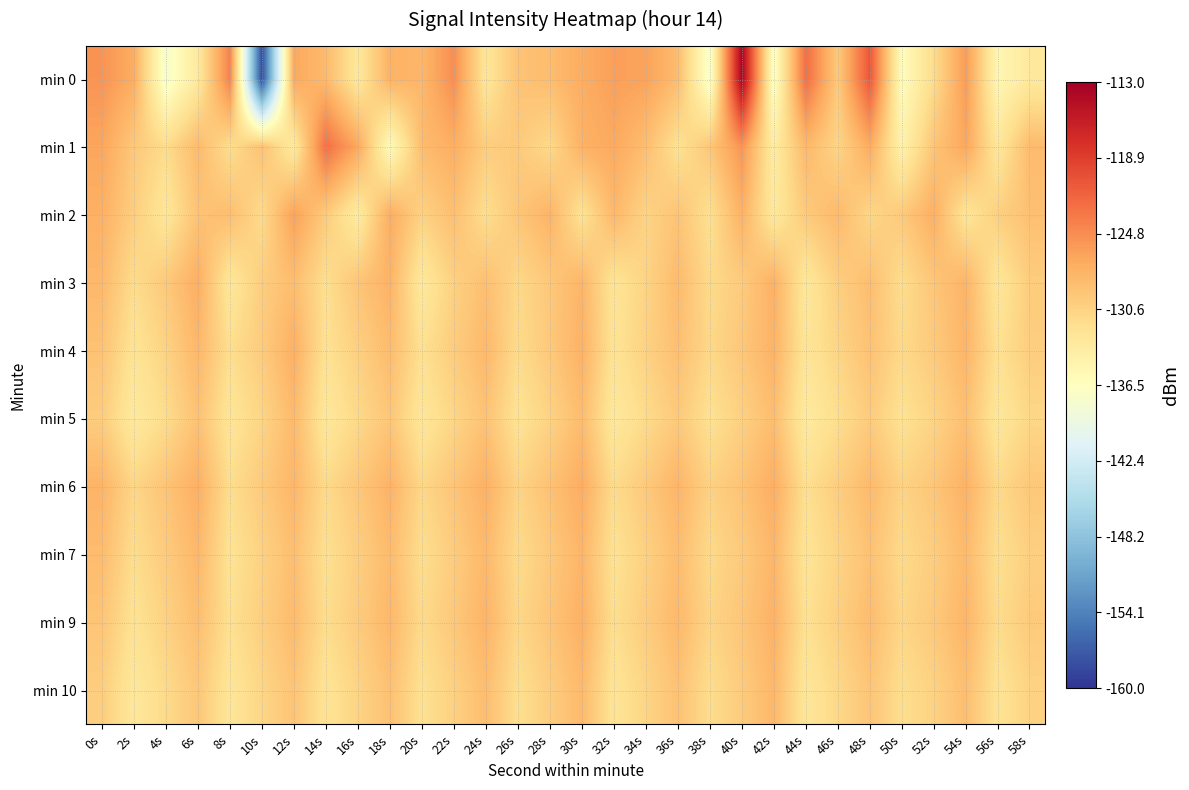

Reading right to left, what are all the values shown in this chart?

min 0: 58s=-133.2	56s=-135.3	54s=-125.8	52s=-131.5	50s=-136.2	48s=-120.8	46s=-129.8	44s=-122.5	42s=-137.0	40s=-113.5	38s=-137.5	36s=-128.6	34s=-126.4	32s=-126.1	30s=-127.2	28s=-128.6	26s=-129.1	24s=-132.7	22s=-124.8	20s=-128.0	18s=-127.6	16s=-133.0	14s=-128.3	12s=-126.9	10s=-158.3	8s=-124.0	6s=-133.2	4s=-137.7	2s=-127.2	0s=-125.3
min 1: 58s=-128.4	56s=-132.9	54s=-126.7	52s=-129.3	50s=-134.5	48s=-127.1	46s=-130.8	44s=-128.2	42s=-133.7	40s=-125.3	38s=-129.5	36s=-132.1	34s=-128.7	32s=-126.9	30s=-127.6	28s=-131.2	26s=-129.8	24s=-130.1	22s=-127.3	20s=-128.5	18s=-136.0	16s=-126.8	14s=-122.6	12s=-133.4	10s=-129.0	8s=-131.7	6s=-128.4	4s=-131.5	2s=-129.6	0s=-126.6
min 2: 58s=-128.9	56s=-130.3	54s=-132.6	52s=-127.4	50s=-129.7	48s=-131.0	46s=-128.3	44s=-129.8	42s=-133.1	40s=-127.6	38s=-131.9	36s=-129.2	34s=-130.7	32s=-128.1	30s=-132.3	28s=-127.8	26s=-129.4	24s=-131.7	22s=-128.8	20s=-130.5	18s=-127.2	16s=-133.6	14s=-129.9	12s=-126.3	10s=-131.4	8s=-128.7	6s=-129.1	4s=-132.8	2s=-130.2	0s=-127.5
min 3: 58s=-130.0	56s=-132.8	54s=-127.8	52s=-129.4	50s=-131.6	48s=-128.7	46s=-130.2	44s=-133.0	42s=-127.5	40s=-129.9	38s=-131.3	36s=-128.4	34s=-130.7	32s=-132.5	30s=-127.9	28s=-129.6	26s=-131.1	24s=-128.8	22s=-130.4	20s=-133.2	18s=-127.7	16s=-129.3	14s=-131.8	12s=-128.6	10s=-130.1	8s=-132.9	6s=-127.3	4s=-129.7	2s=-131.5	0s=-128.2
min 4: 58s=-130.1	56s=-132.0	54s=-127.9	52s=-129.8	50s=-131.2	48s=-129.0	46s=-130.8	44s=-132.6	42s=-127.7	40s=-129.5	38s=-131.1	36s=-128.8	34s=-130.5	32s=-132.3	30s=-127.6	28s=-129.7	26s=-131.4	24s=-128.2	22s=-130.0	20s=-131.9	18s=-128.5	16s=-130.3	14s=-132.1	12s=-127.4	10s=-129.9	8s=-131.7	6s=-128.1	4s=-130.6	2s=-132.4	0s=-129.1
min 5: 58s=-131.0	56s=-132.9	54s=-128.8	52s=-130.7	50s=-132.1	48s=-129.9	46s=-131.7	44s=-133.4	42s=-128.6	40s=-130.4	38s=-132.0	36s=-129.7	34s=-131.4	32s=-133.1	30s=-128.5	28s=-130.6	26s=-132.3	24s=-129.1	22s=-130.9	20s=-132.8	18s=-129.4	16s=-131.2	14s=-133.0	12s=-128.3	10s=-130.8	8s=-132.6	6s=-129.0	4s=-131.5	2s=-133.3	0s=-130.0
min 6: 58s=-129.6	56s=-131.2	54s=-127.6	52s=-129.4	50s=-130.6	48s=-128.3	46s=-130.1	44s=-131.8	42s=-127.3	40s=-129.1	38s=-130.5	36s=-127.9	34s=-129.7	32s=-131.4	30s=-127.2	28s=-129.0	26s=-130.7	24s=-127.5	22s=-129.3	20s=-131.0	18s=-127.7	16s=-129.5	14s=-131.3	12s=-128.0	10s=-129.8	8s=-131.6	6s=-127.4	4s=-129.2	2s=-130.9	0s=-127.8
min 7: 58s=-130.3	56s=-131.8	54s=-128.3	52s=-130.1	50s=-131.3	48s=-129.0	46s=-130.7	44s=-132.4	42s=-128.0	40s=-129.8	38s=-131.2	36s=-128.6	34s=-130.4	32s=-132.1	30s=-127.9	28s=-129.7	26s=-131.4	24s=-128.2	22s=-130.0	20s=-131.7	18s=-128.4	16s=-130.2	14s=-131.9	12s=-128.7	10s=-130.5	8s=-132.2	6s=-128.1	4s=-129.9	2s=-131.6	0s=-128.5
min 9: 58s=-129.8	56s=-131.5	54s=-127.9	52s=-129.7	50s=-130.9	48s=-128.5	46s=-130.3	44s=-132.0	42s=-127.6	40s=-129.4	38s=-130.8	36s=-128.2	34s=-130.0	32s=-131.7	30s=-127.5	28s=-129.3	26s=-131.0	24s=-127.8	22s=-129.6	20s=-131.3	18s=-128.1	16s=-129.9	14s=-131.6	12s=-128.4	10s=-130.2	8s=-131.9	6s=-128.7	4s=-130.5	2s=-132.2	0s=-129.3
min 10: 58s=-130.6	56s=-132.3	54s=-128.7	52s=-130.5	50s=-131.7	48s=-129.3	46s=-131.1	44s=-132.8	42s=-128.1	40s=-129.9	38s=-131.6	36s=-129.0	34s=-130.8	32s=-132.5	30s=-128.3	28s=-130.1	26s=-131.8	24s=-128.6	22s=-130.4	20s=-132.0	18s=-128.9	16s=-130.7	14s=-132.4	12s=-129.2	10s=-130.9	8s=-132.7	6s=-129.5	4s=-131.3	2s=-133.0	0s=-130.1